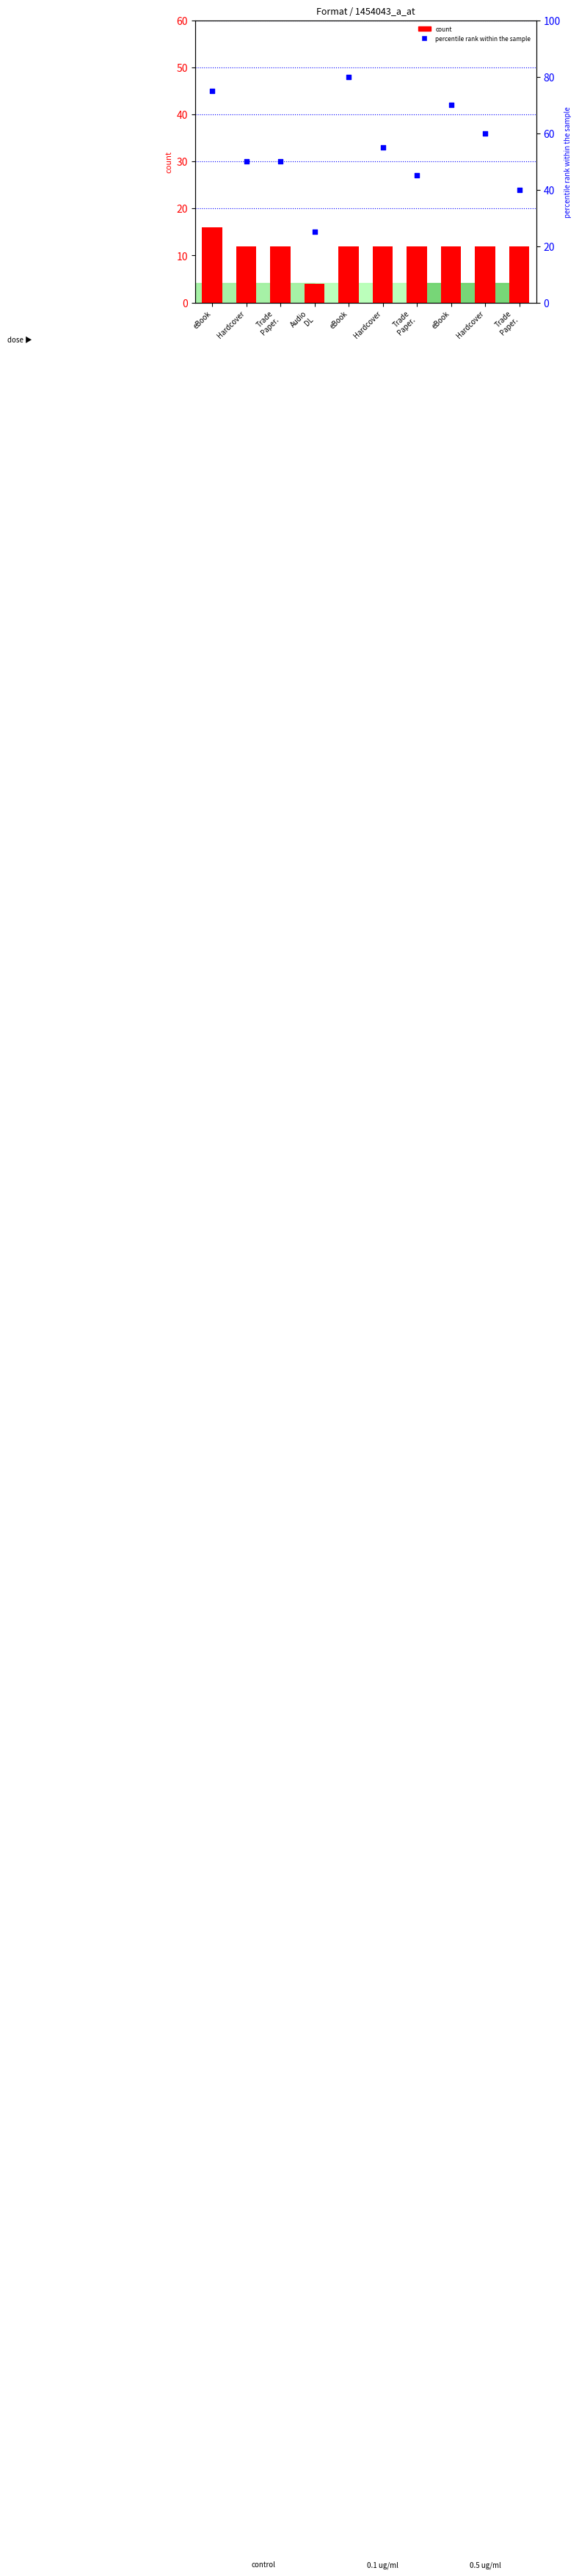

At how many categories does at least one series exceed 11?

10